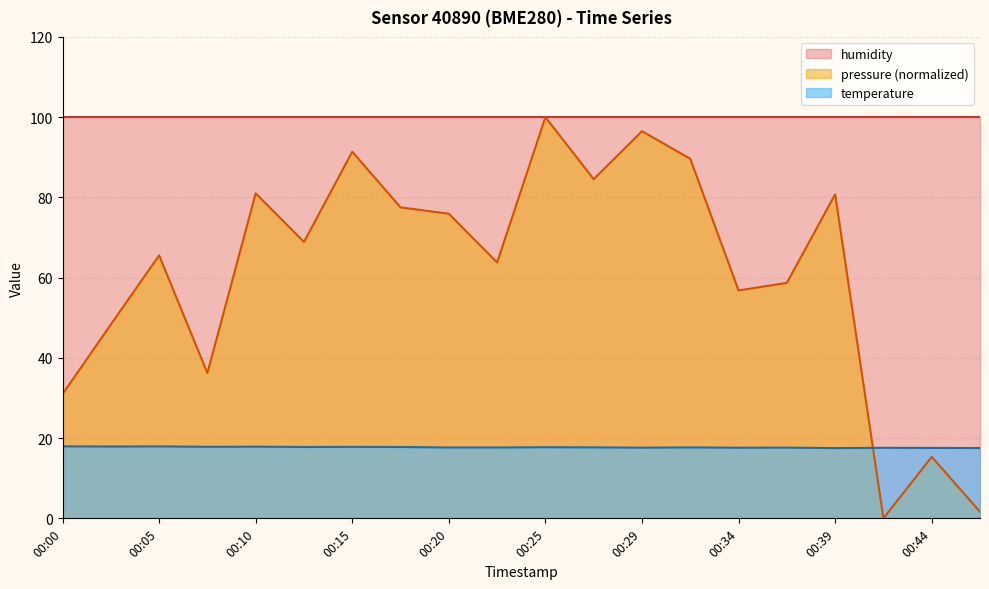

What is the difference between the maximum and minimum values in the temperature series?

0.4